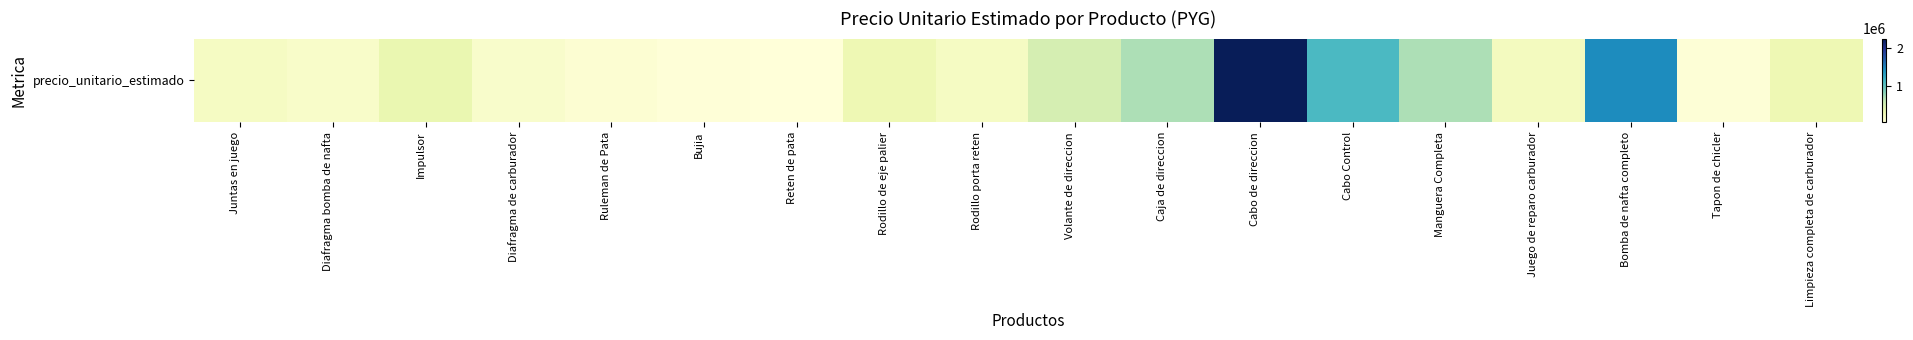

At which label does the data first exceed 300000?

Impulsor